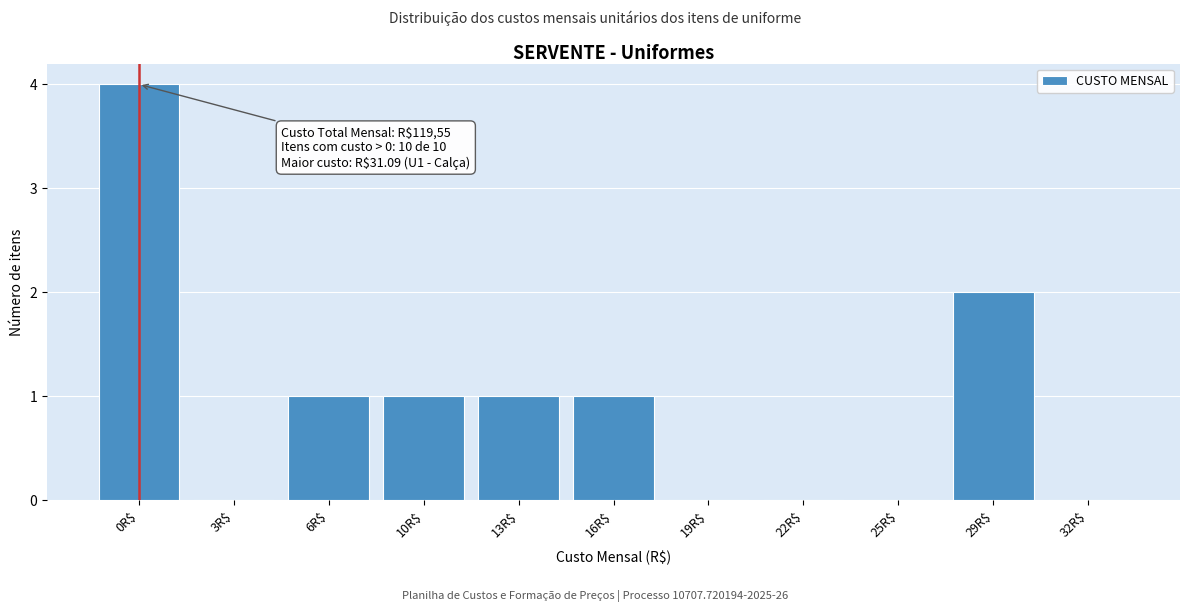

True or false: the data shows 1 at 16R$.

True